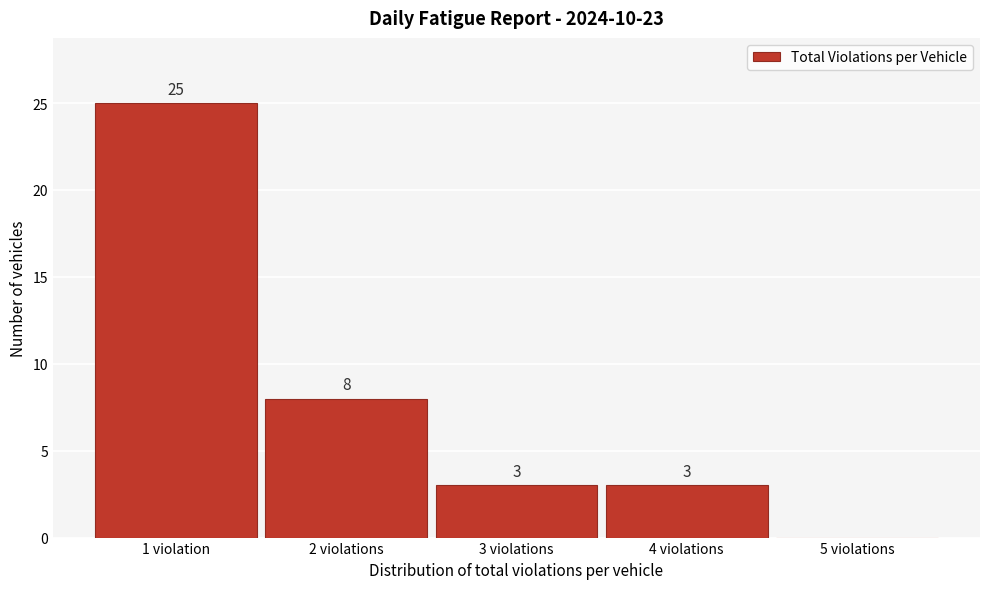

Reading left to right, list all the values displayed in this chart.

1 violation=25	2 violations=8	3 violations=3	4 violations=3	5 violations=0